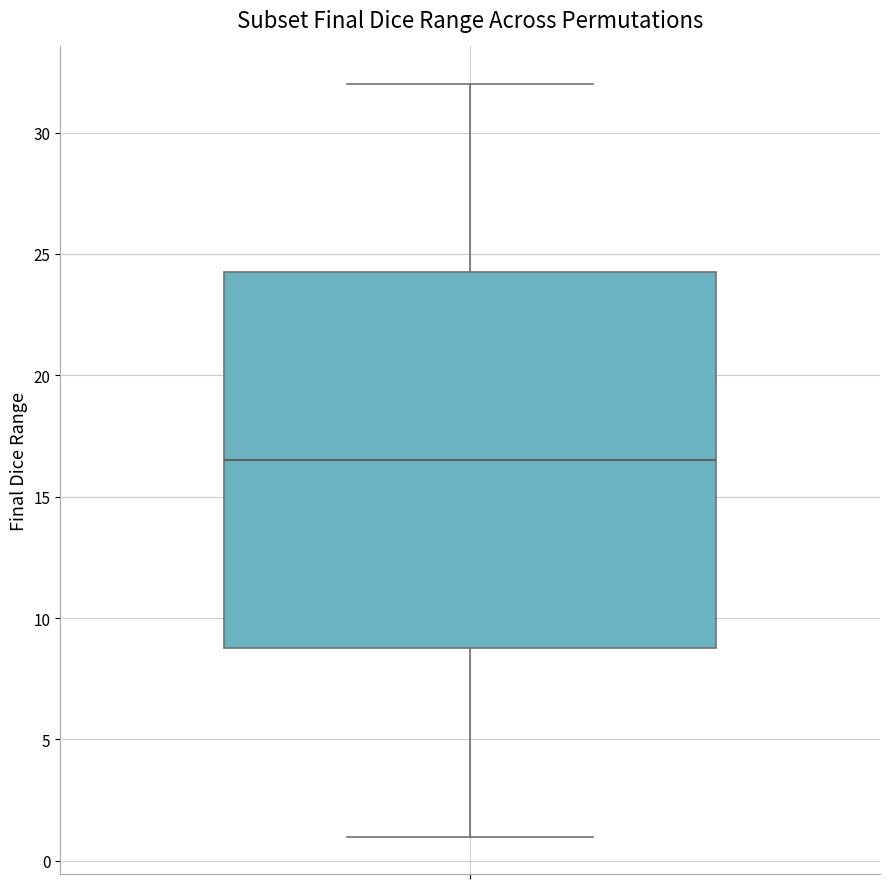

Read this box plot against the y-axis: the position of the median line, the range covered by the box, and the ends of both whiskers. The values are not printed on the chart, so give them approximately, as read against the axis.

median 16.5, box 9.0 to 24.5, whiskers 1.0 to 32.0